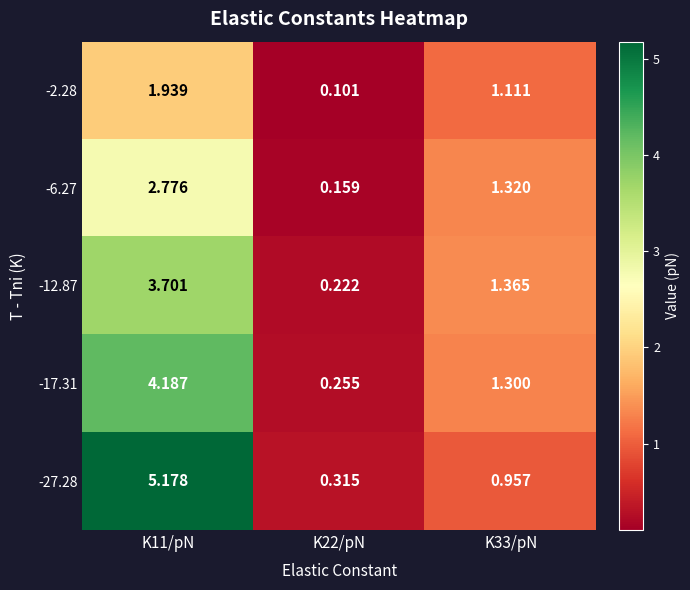

Is the value of -27.28 at K11/pN greater than the value of -17.31 at K22/pN?

Yes